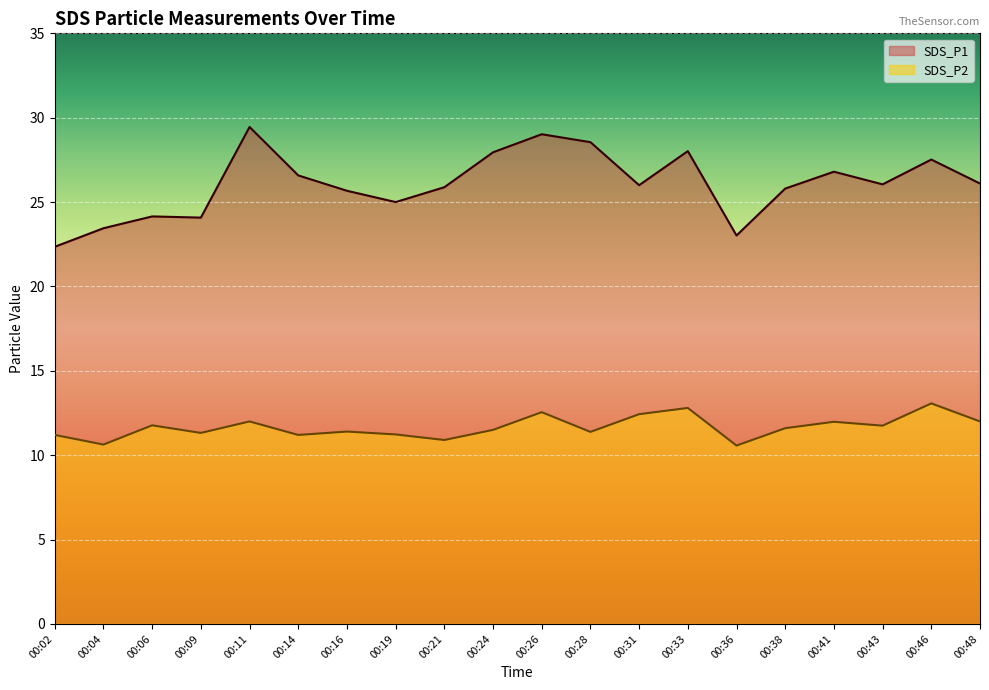

At which category does SDS_P2 reach its first local peak?

00:06